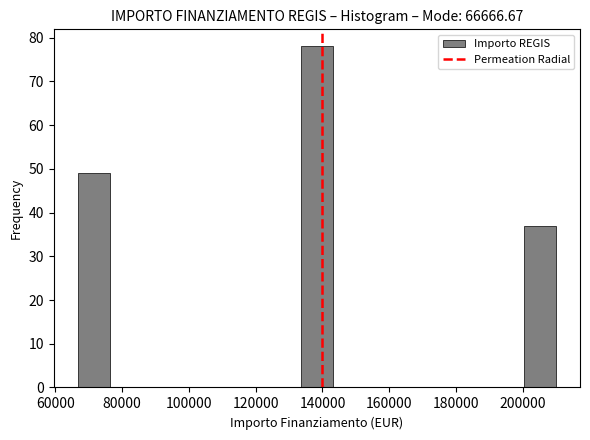

Reading left to right, list every bar in this chart as the range it spans on the x-axis followed by its height. Neither the bar edges nor the heights are printed on the chart, so give them approximately, as read against the axes.

66000 to 76000: 49
76000 to 86000: 0
86000 to 96000: 0
96000 to 104000: 0
104000 to 114000: 0
114000 to 124000: 0
124000 to 134000: 0
134000 to 144000: 78
144000 to 152000: 0
152000 to 162000: 0
162000 to 172000: 0
172000 to 182000: 0
182000 to 190000: 0
190000 to 200000: 0
200000 to 210000: 37